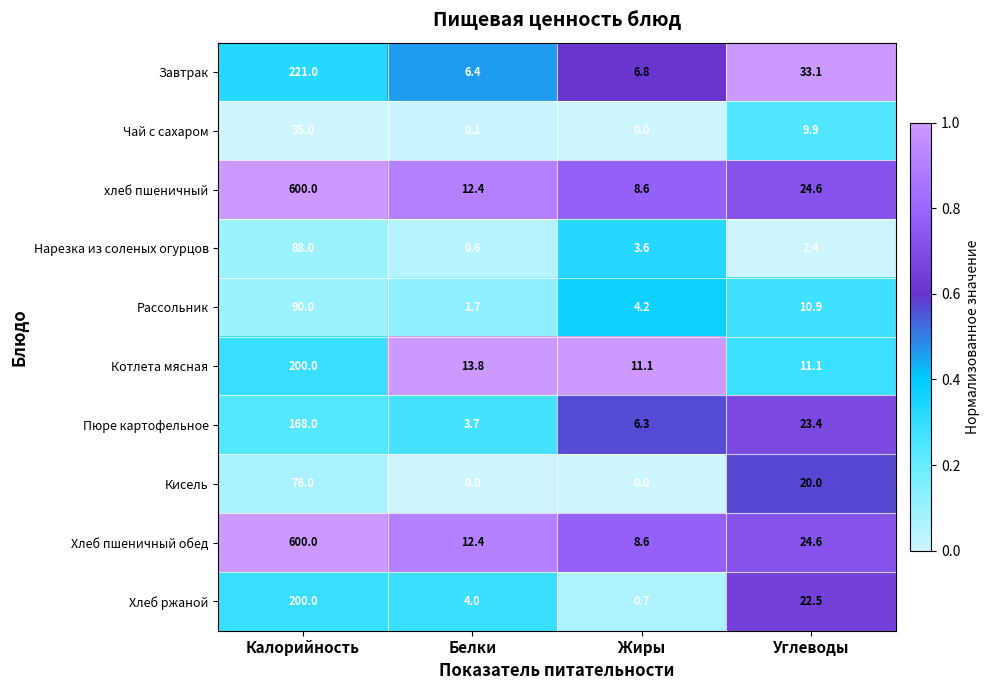

The Чай с сахаром series shows 9.9 at Углеводы. True or false?

True